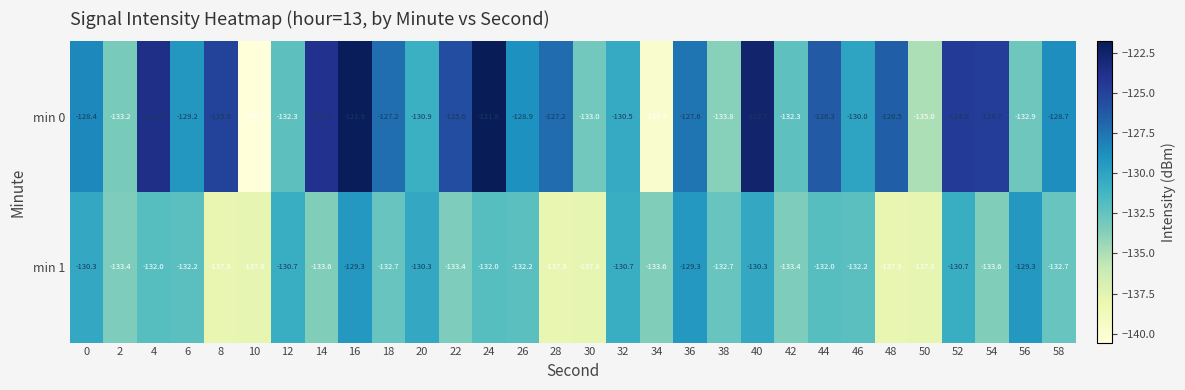

Where is min 0 nearest to the value -131?

20